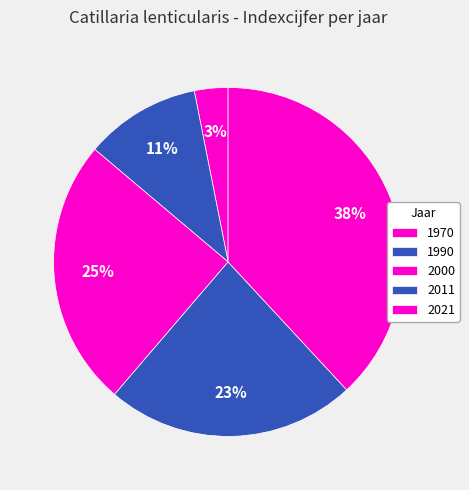

How many segments does this pie chart have?

5